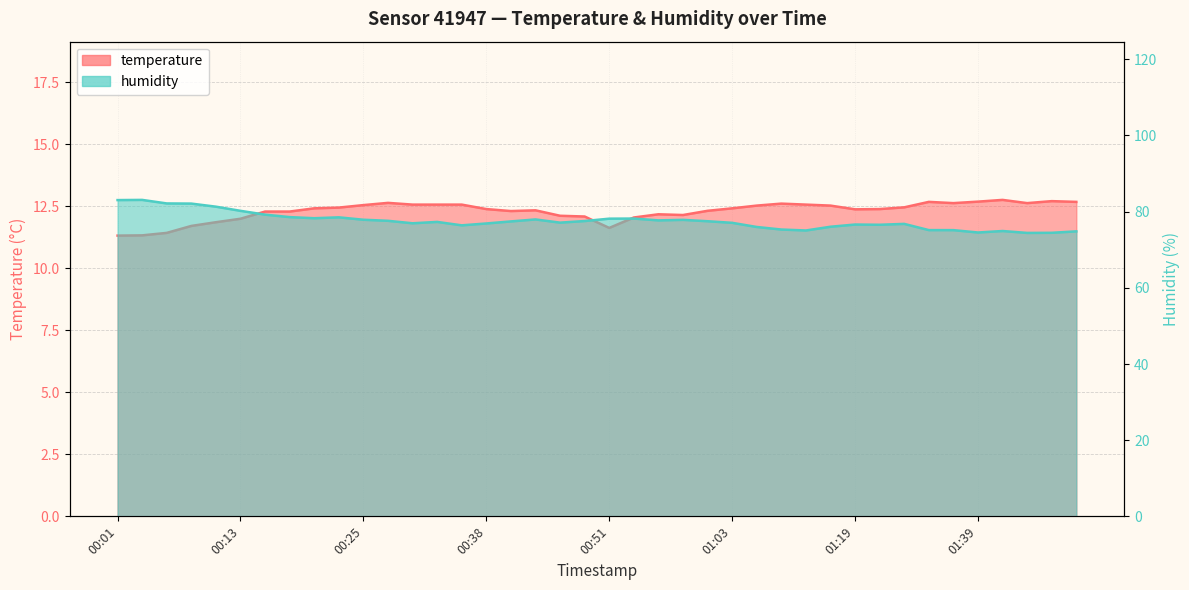

Rank the series by their maximum value, from lowest to highest.

temperature, humidity